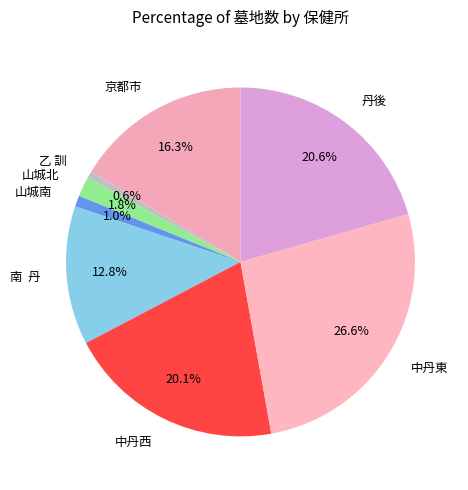

Which has a higher value, 京都市 or 丹後?

丹後